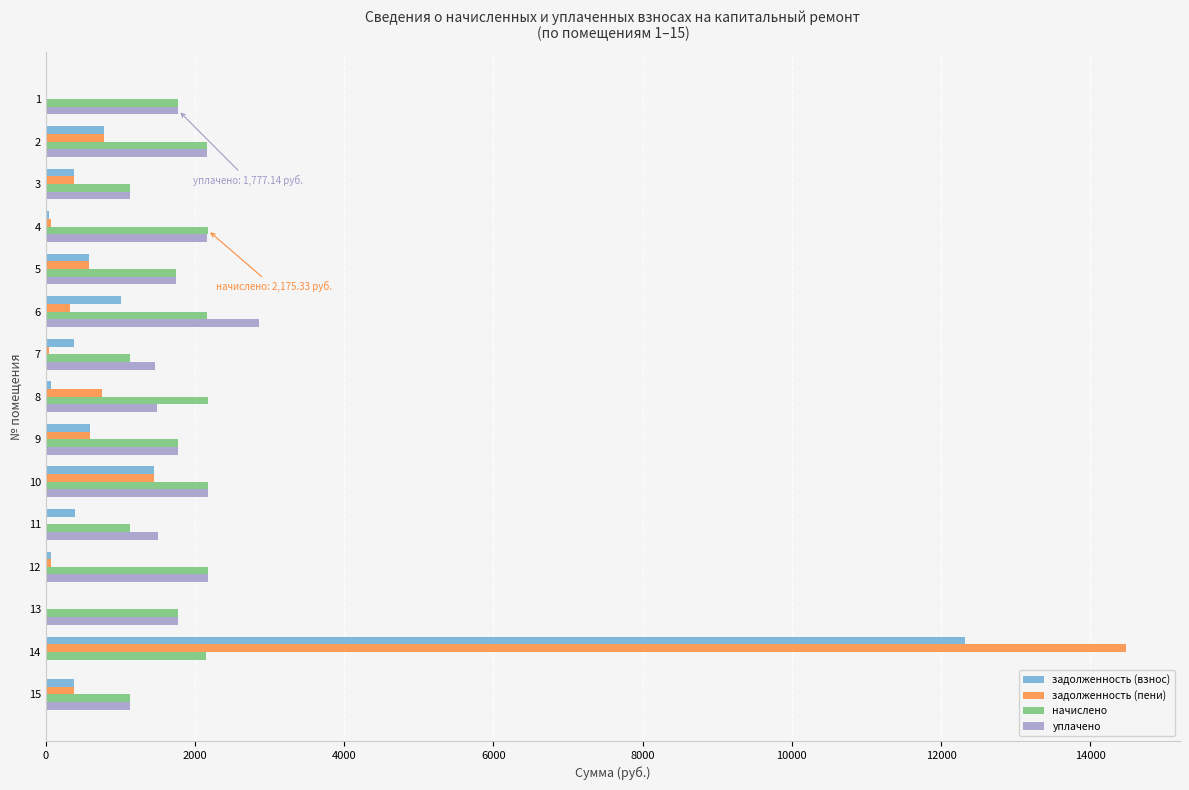

Between 7 and 14, which series saw the biggest shift?

задолженность (пени)